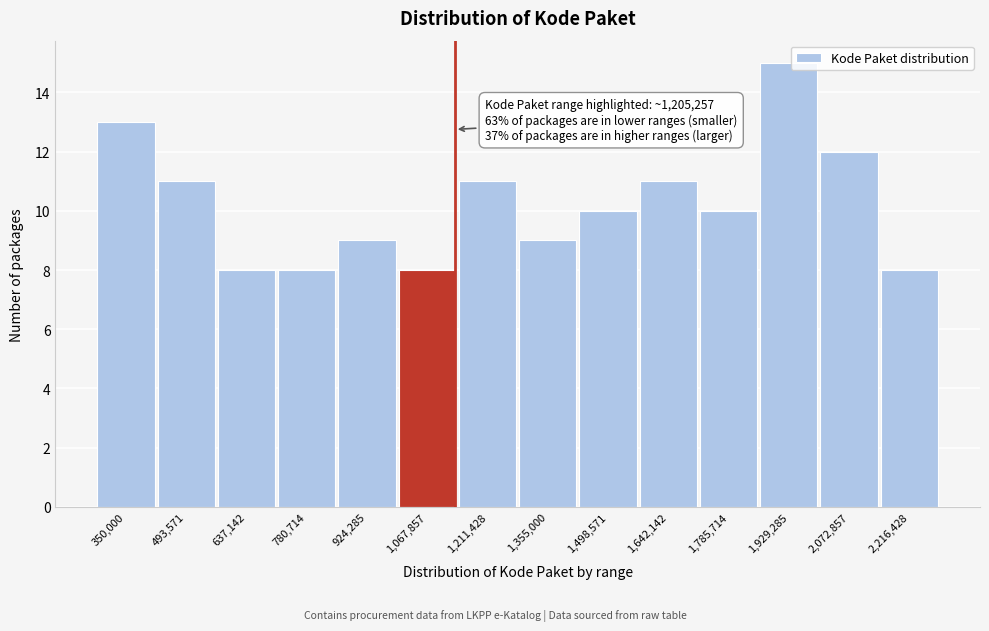

Reading left to right, transcribe all the data shown in this chart.

350,000=13	493,571=11	637,142=8	780,714=8	924,285=9	1,067,857=8	1,211,428=11	1,355,000=9	1,498,571=10	1,642,142=11	1,785,714=10	1,929,285=15	2,072,857=12	2,216,428=8